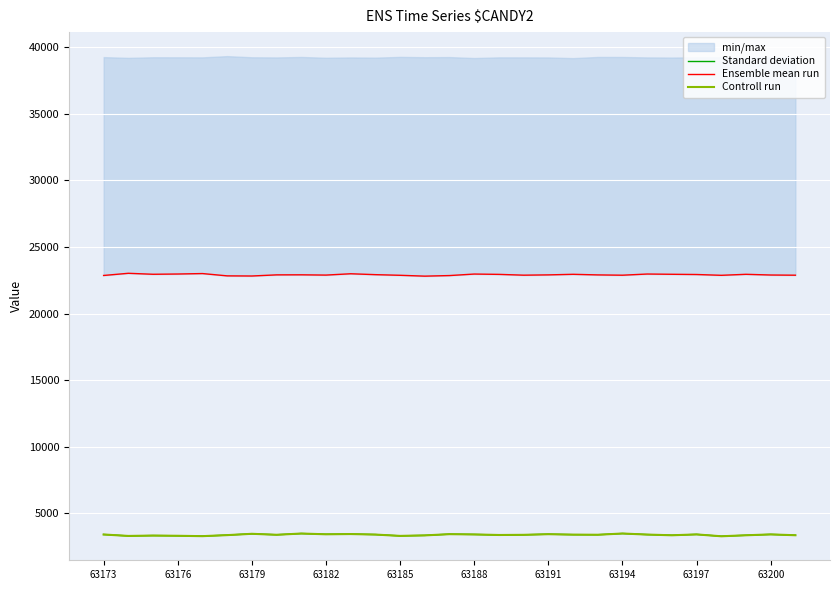

True or false: Controll run has more than 0 interior local peaks.

True